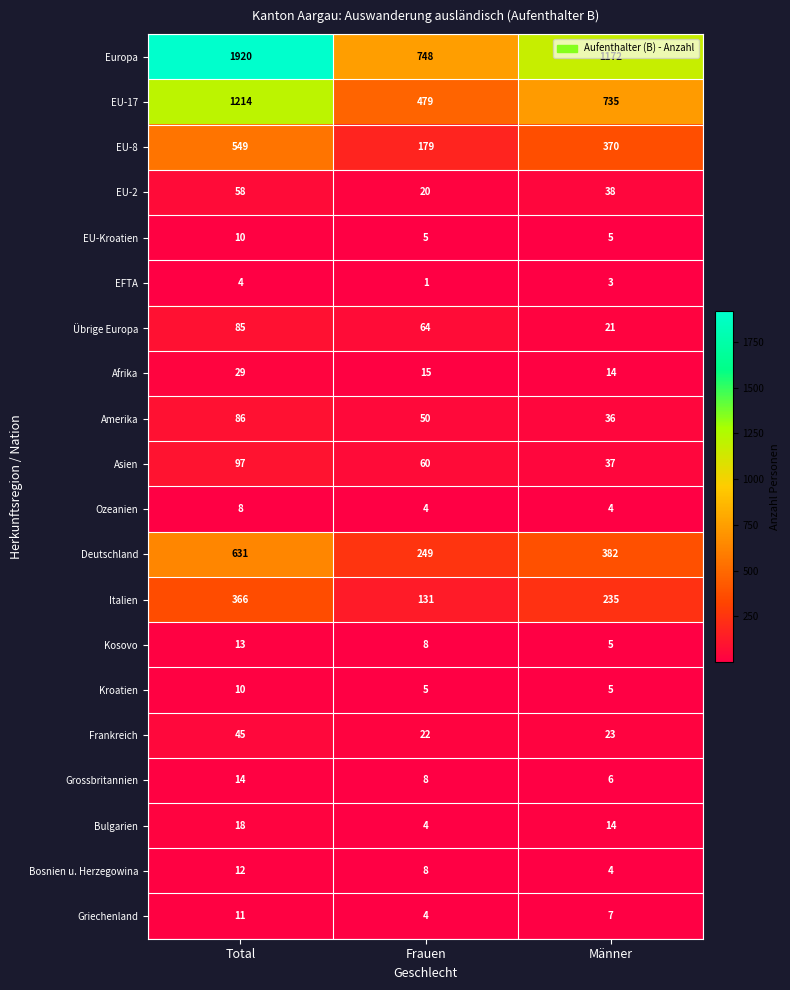

Which series has the widest spread of values?

Europa